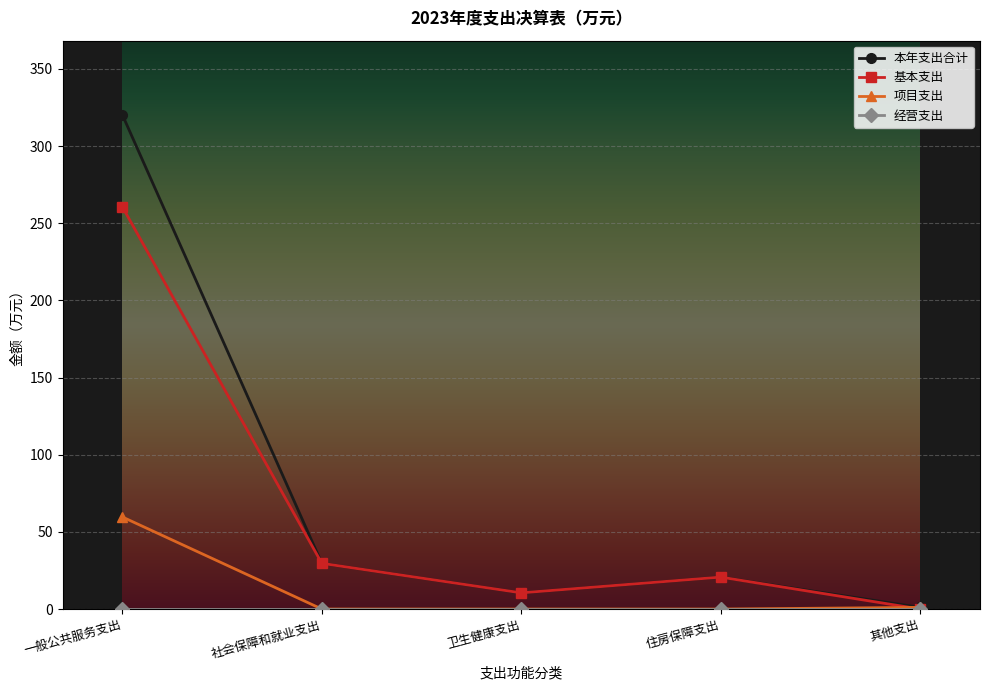

Is this an area chart (filled region under the line)?

No